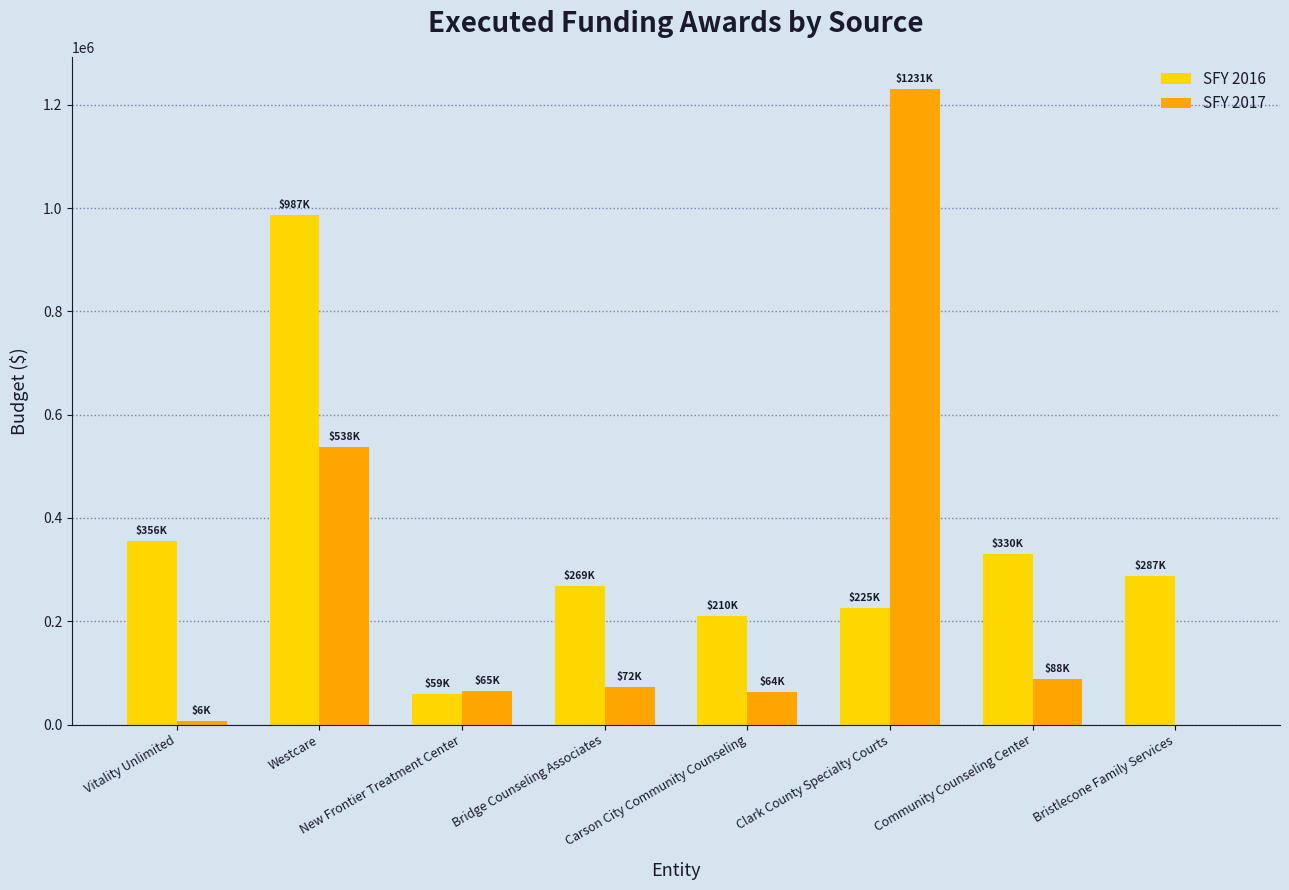

Is the value of SFY 2016 at Bridge Counseling Associates greater than the value of SFY 2017 at Bridge Counseling Associates?

Yes